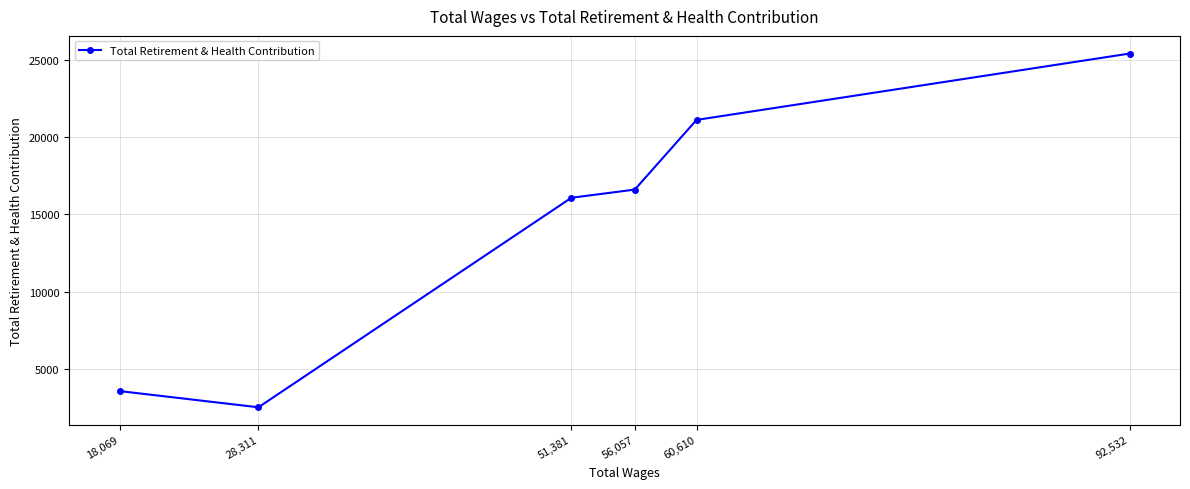

What is the sum of the values at 56,057 and 51,381?

32683